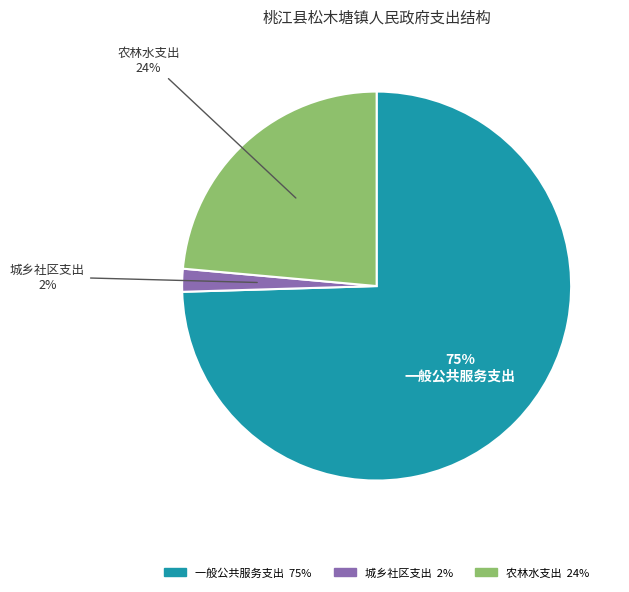

Which category has the biggest portion of the pie?

一般公共服务支出